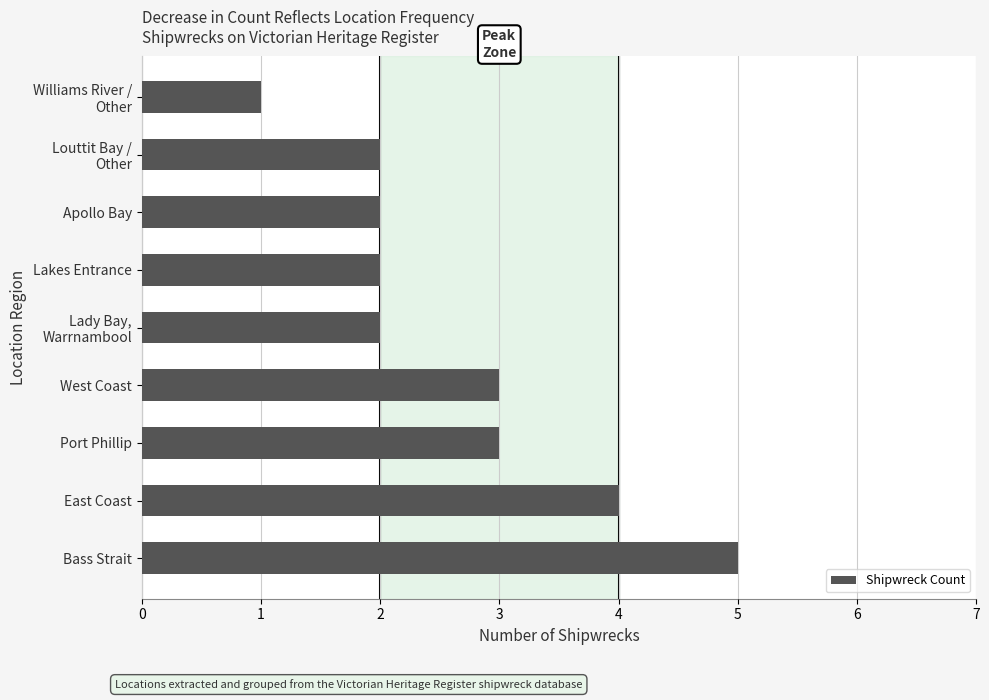

Reading bottom to top, list all the values displayed in this chart.

5	4	3	3	2	2	2	2	1